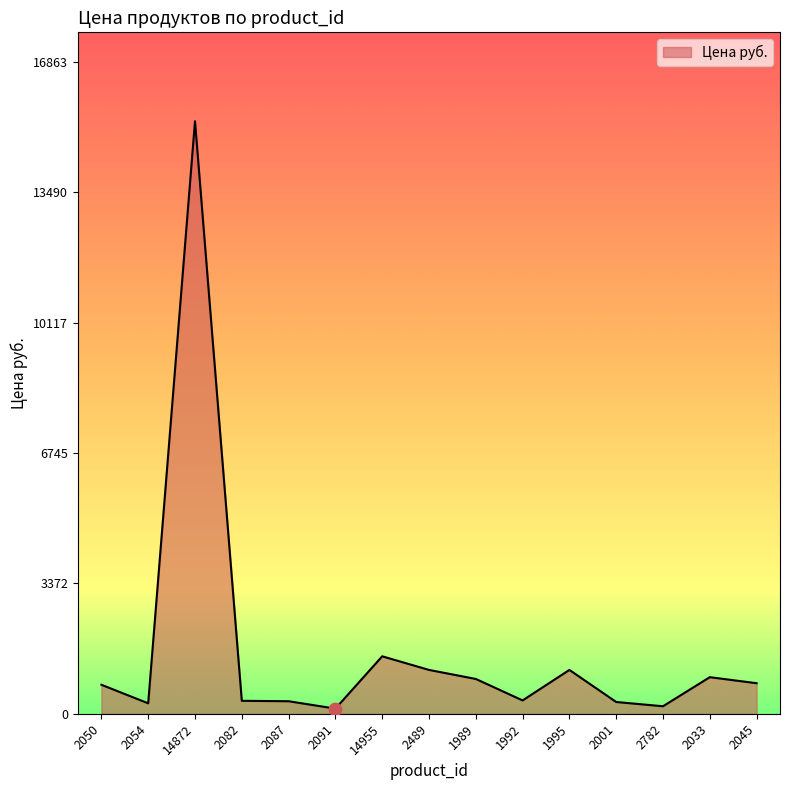

What is the change in value from 14872 to 2033?

-14381